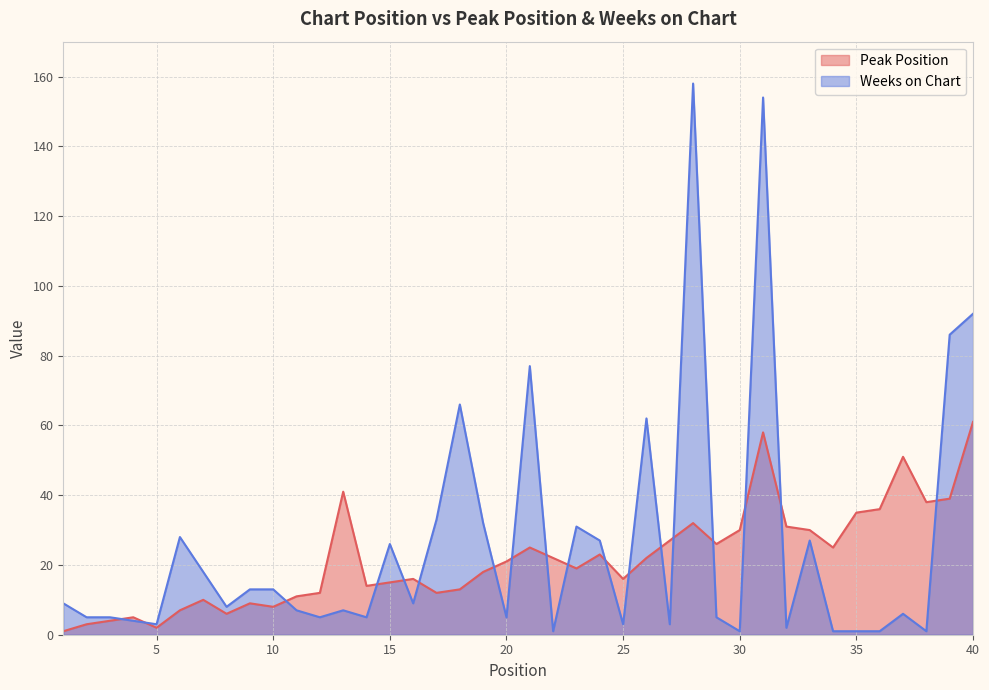

The Peak Position series shows 26 at 29. True or false?

True